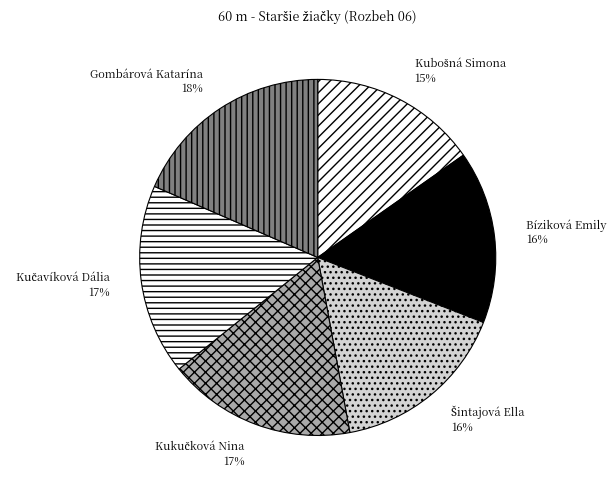

To the nearest percent, what portion does Bíziková Emily represent?

16%